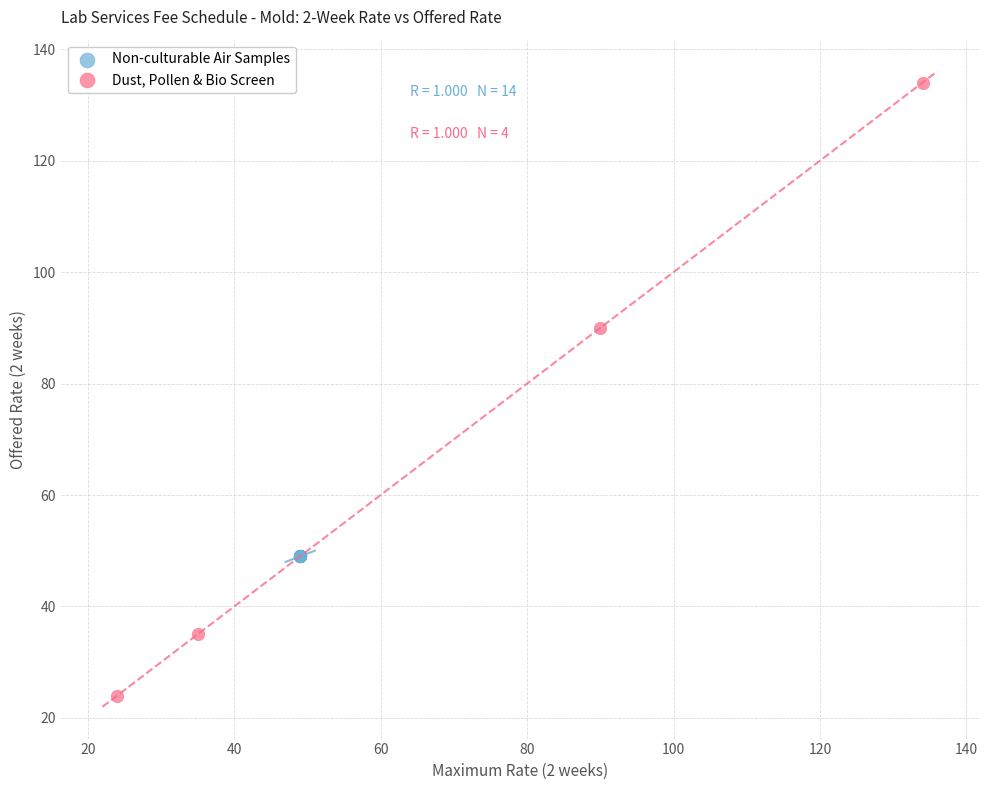

Which series reaches the minimum Y coordinate?

Dust, Pollen & Bio Screen